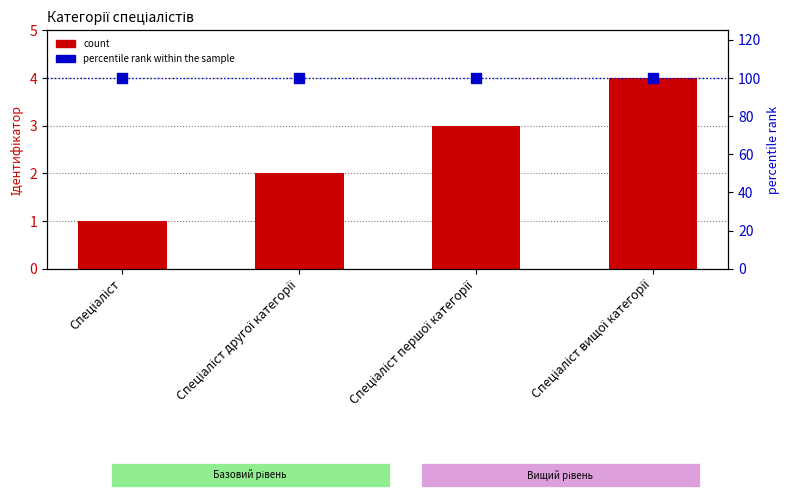

What is the total value across all series at Спеціаліст другої категорії?

102